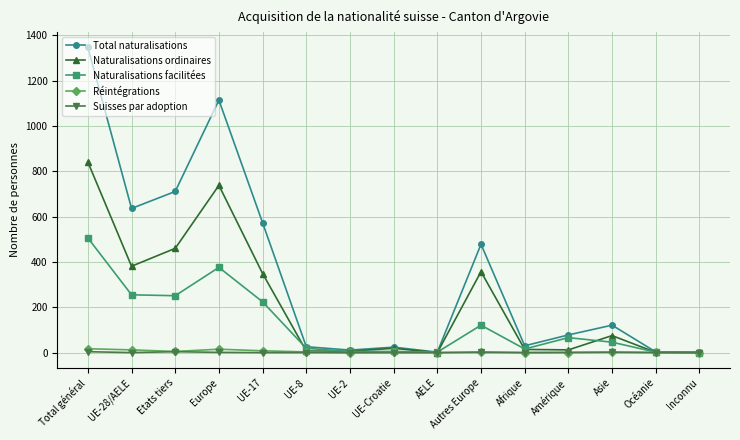

At which category is the sum across all series the highest?

Total général